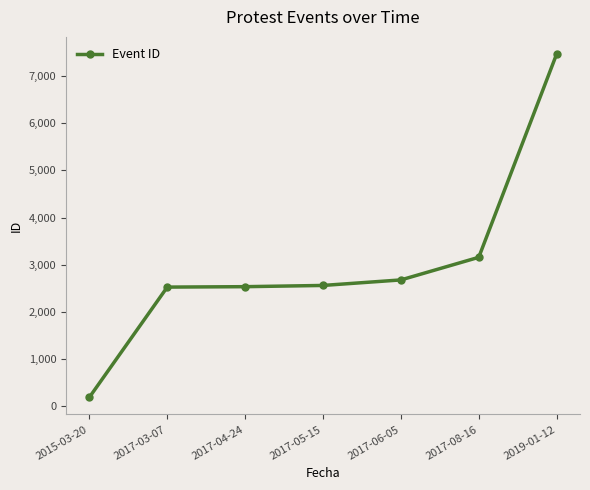

What is the sum of the values at 2017-06-05 and 2017-08-16?

5835